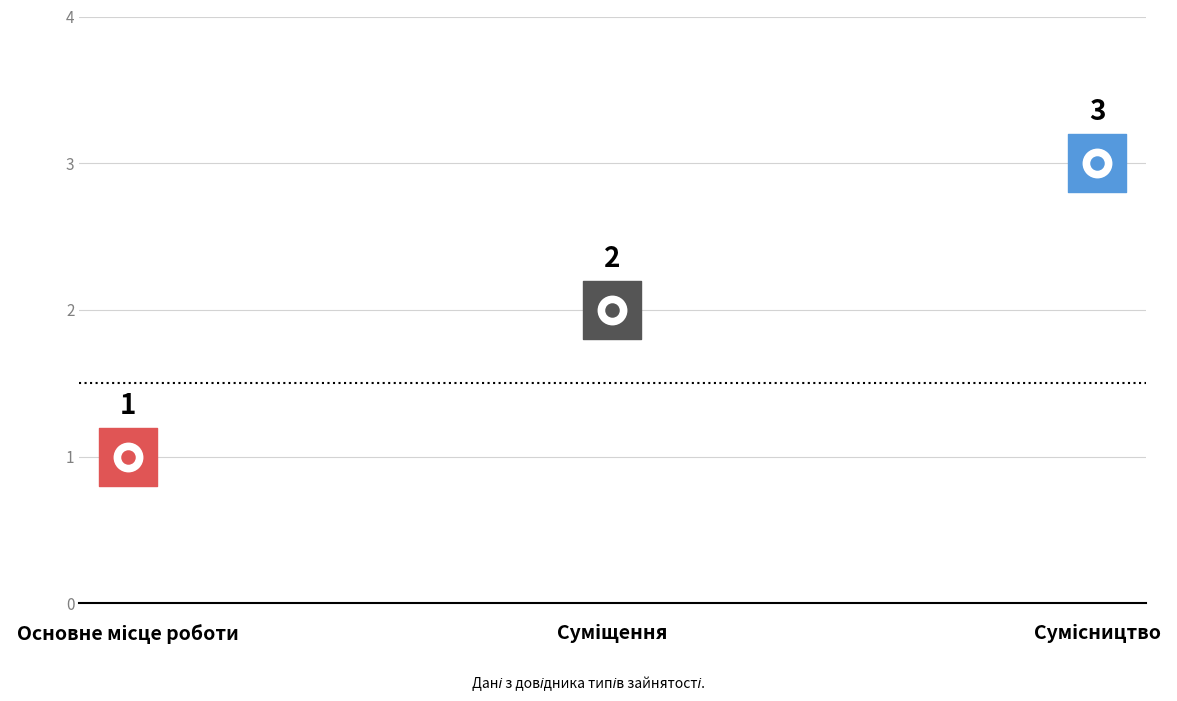

What is the change in value from Основне місце роботи to Сумісництво?

+2